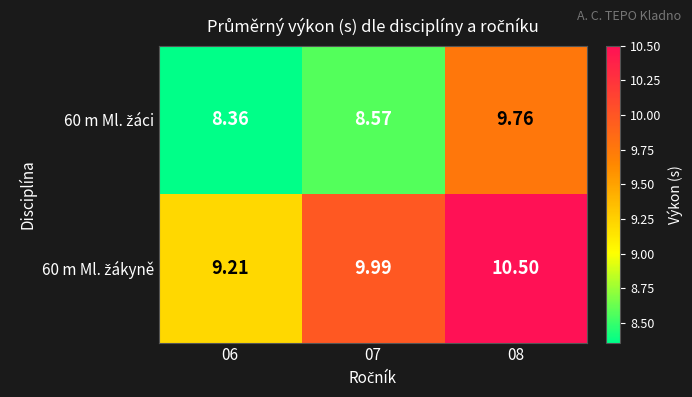

Which series has the largest range (max minus min)?

60 m Ml. žáci